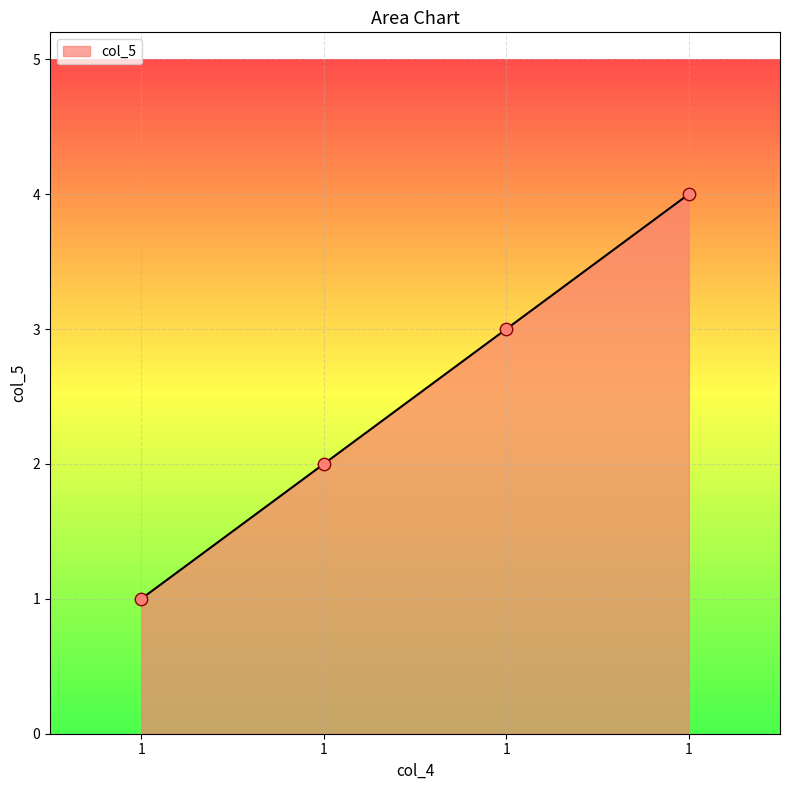

Between 1 and 1, which is larger?

1